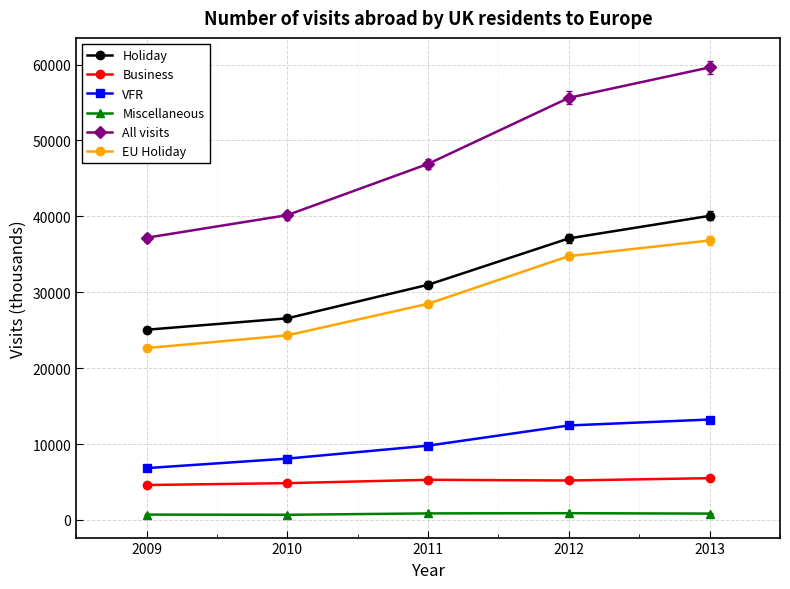

Rank the series at 2009 from lowest to highest value.

Miscellaneous, Business, VFR, EU Holiday, Holiday, All visits